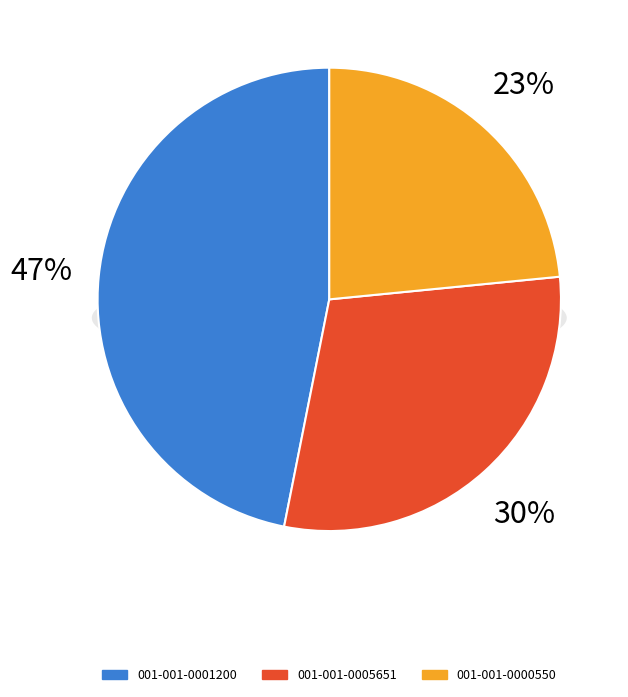

Combined, what portion of the pie is 001-001-0001200 and 001-001-0000550?

70.3%